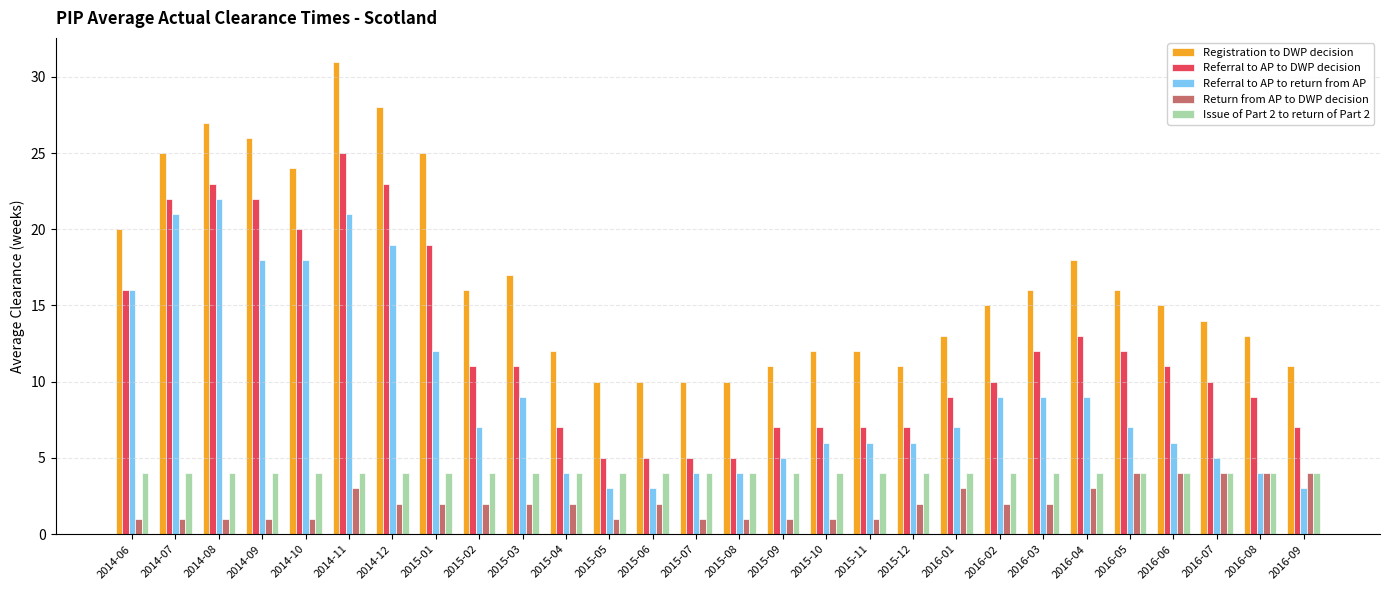

Is the value of Referral to AP to return from AP at 2014-07 greater than the value of Registration to DWP decision at 2015-08?

Yes